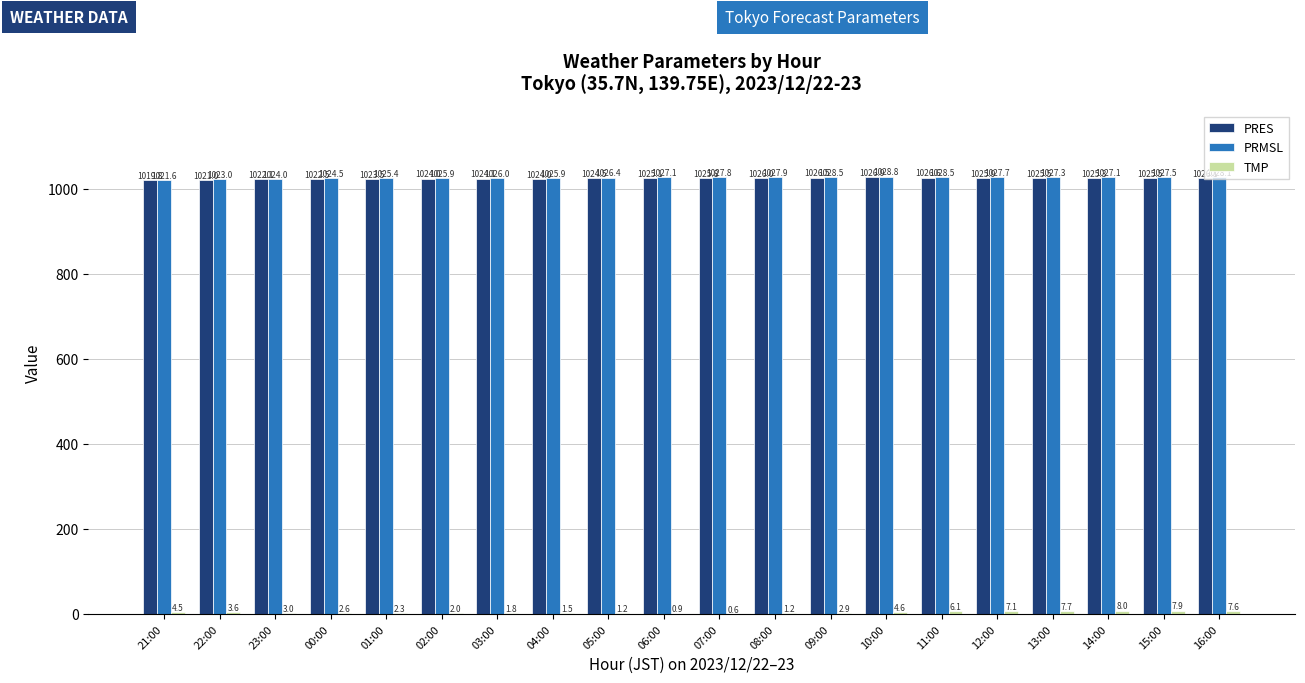

Count the number of data series in this chart.

3